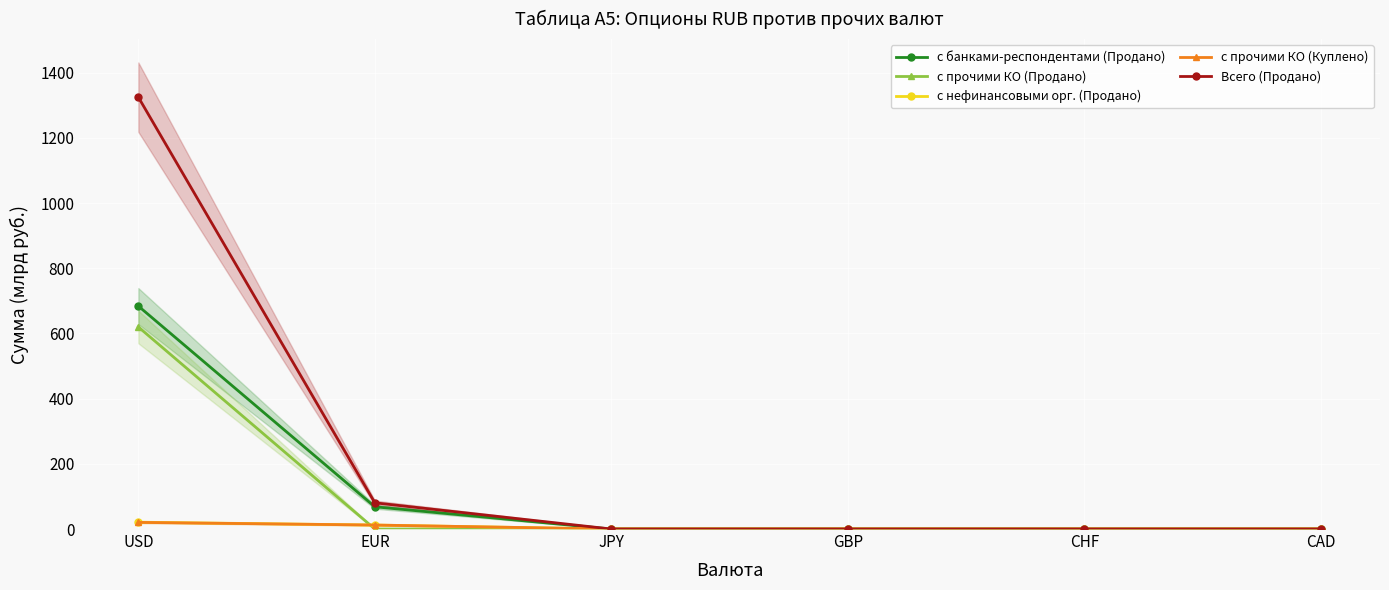

At which label does с банками-респондентами (Продано) reach its peak?

USD